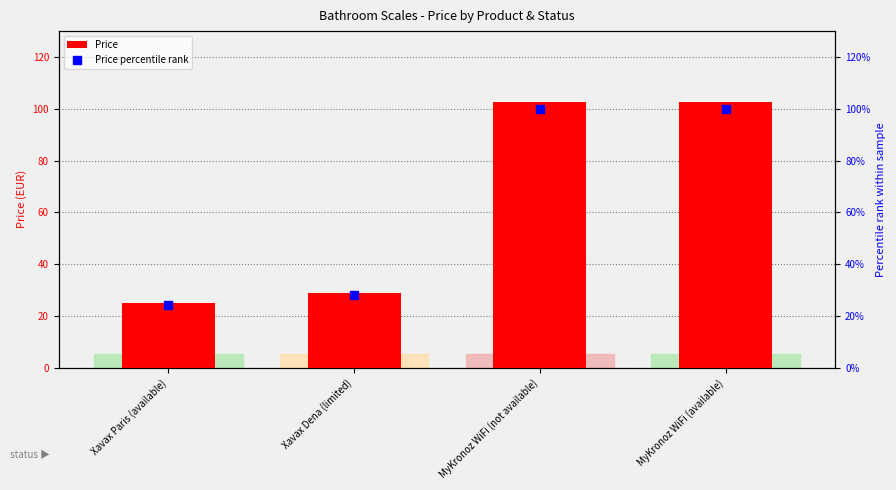

What is the total value across all series at MyKronoz WiFi (available)?

202.7